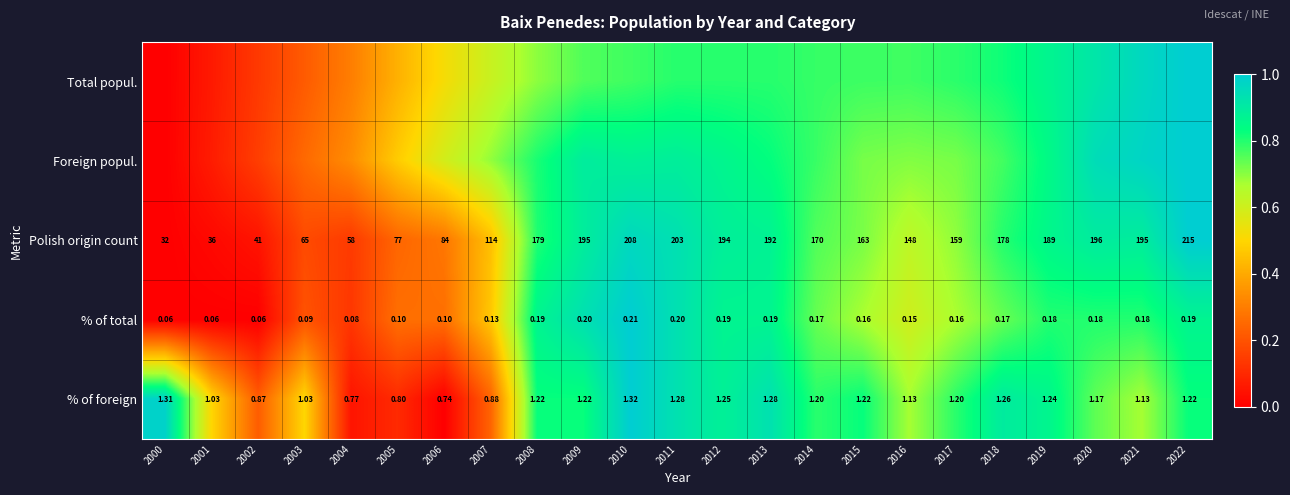

How many values in the Polish origin count series are below 170?

11